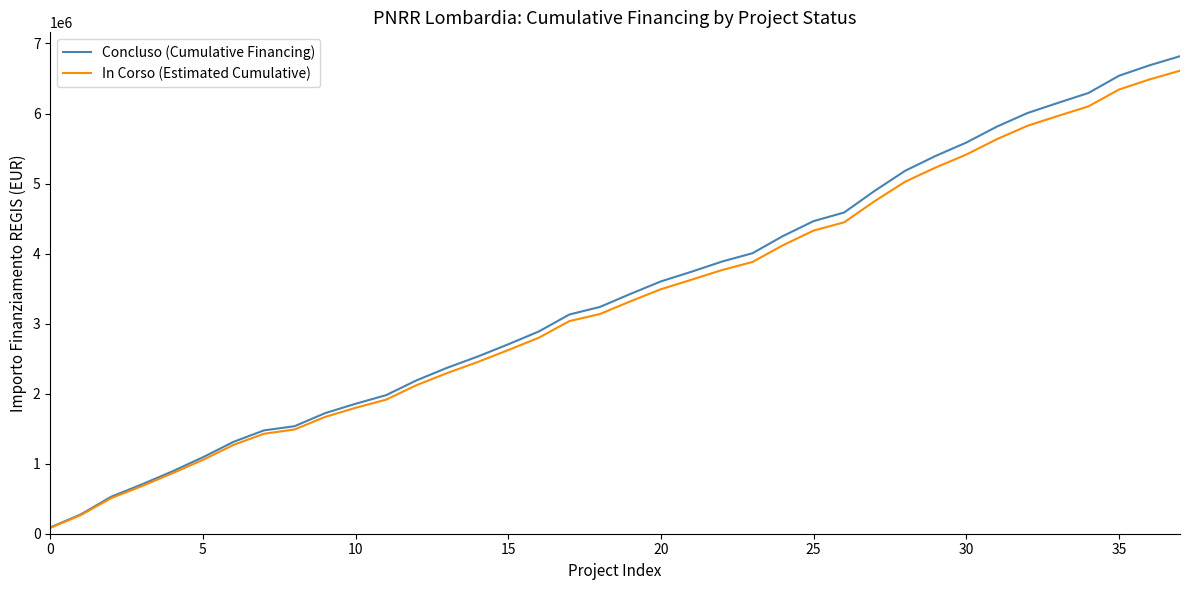

What is the greatest value displayed?

6818241.9